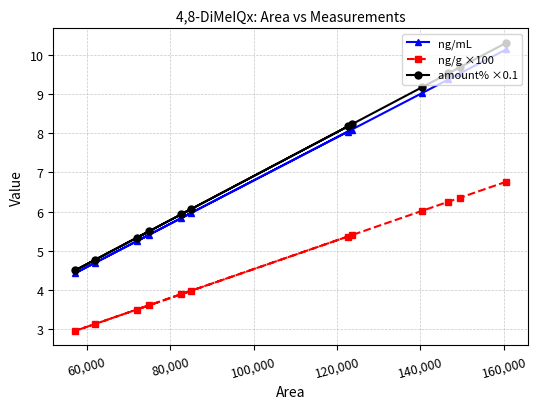

What are all the series names shown in the legend?

ng/mL, ng/g ×100, amount% ×0.1